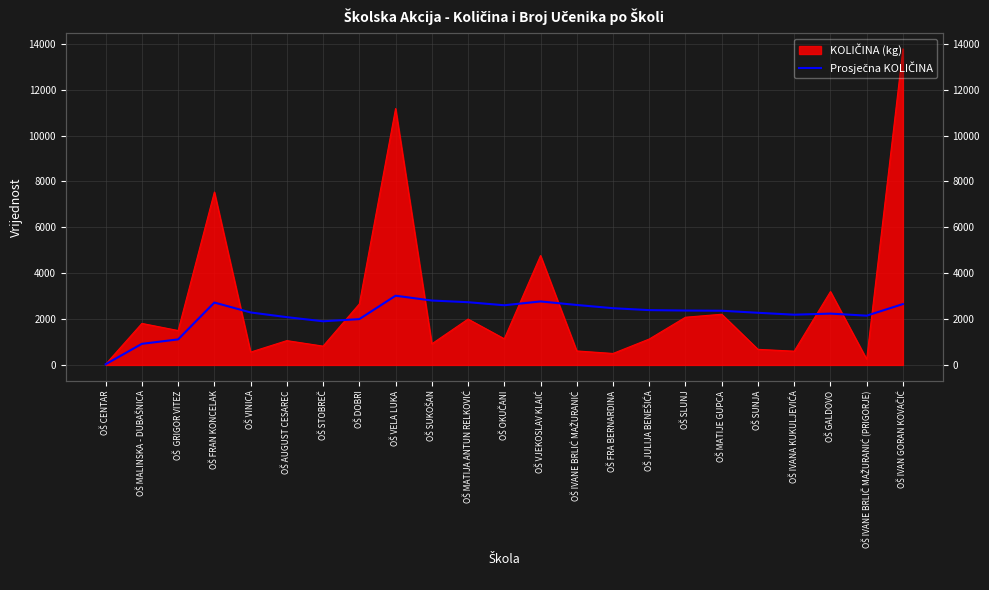

The chart shows a value of 2614.3 at OŠ IVANE BRLIĆ MAŽURANIĆ. True or false?

True